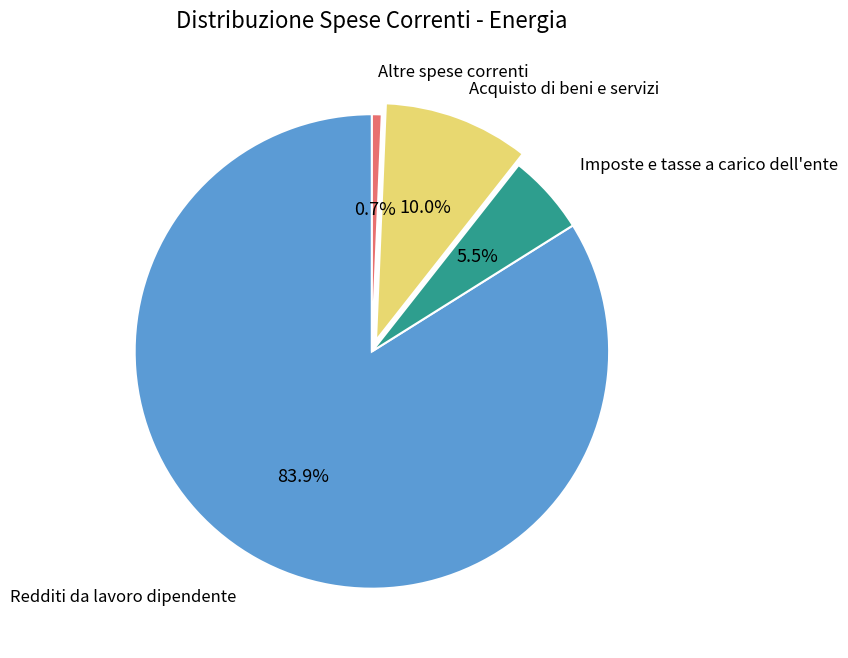

Is the sum of Imposte e tasse a carico dell'ente and Redditi da lavoro dipendente greater than half?

Yes